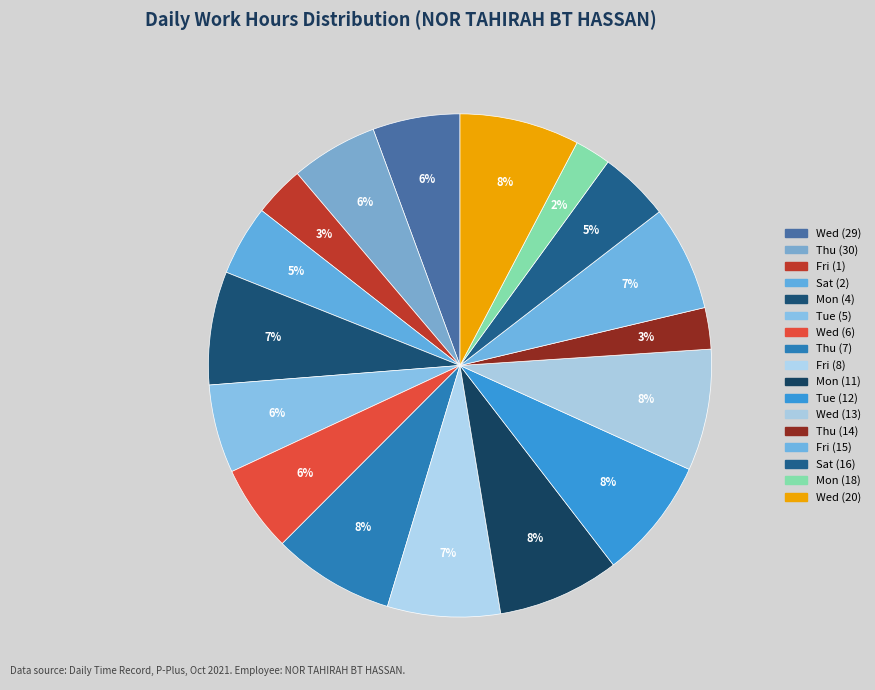

How many segments does this pie chart have?

17